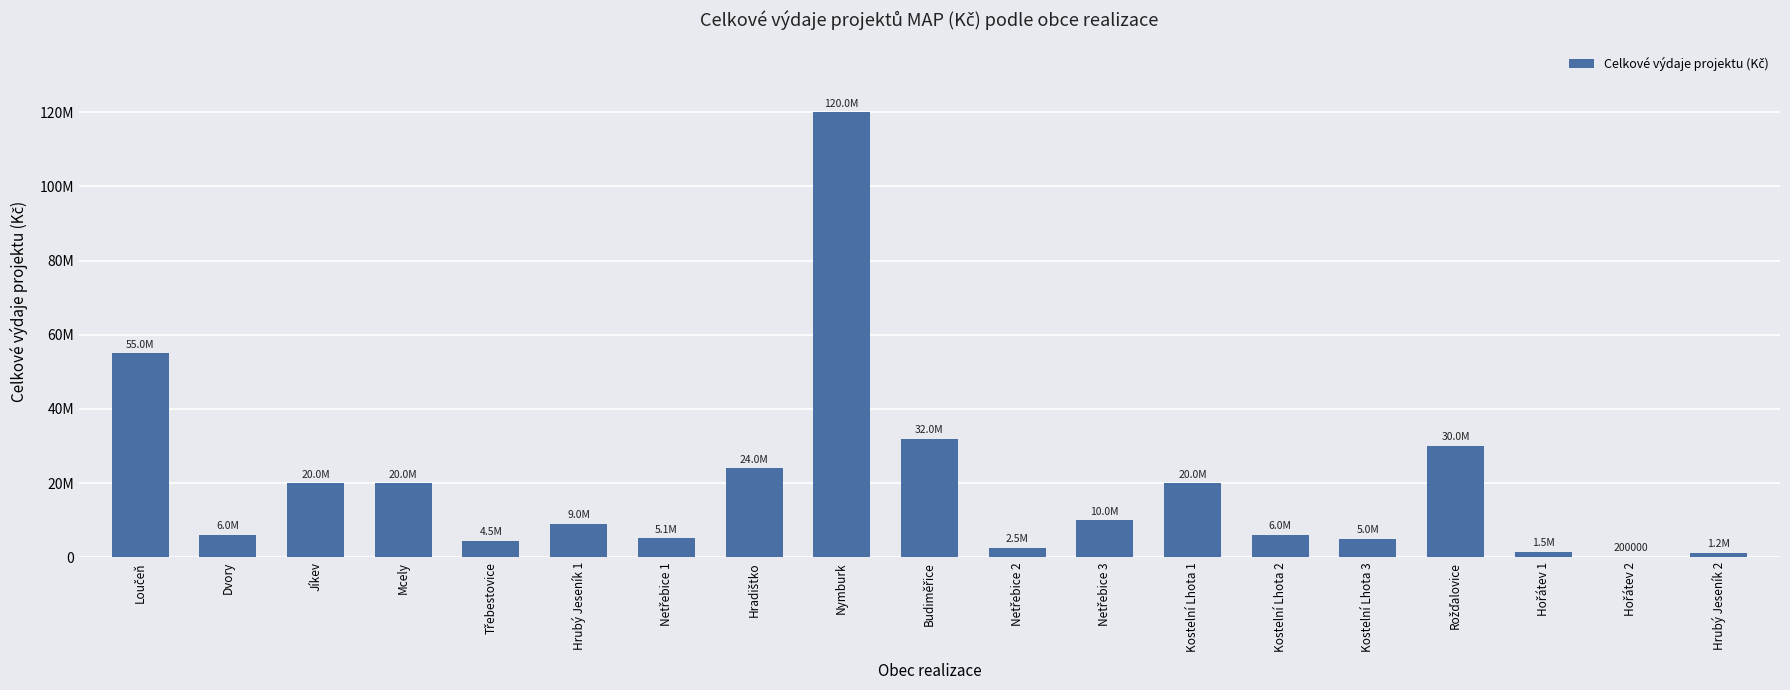

How many values exceed 9000000?

9